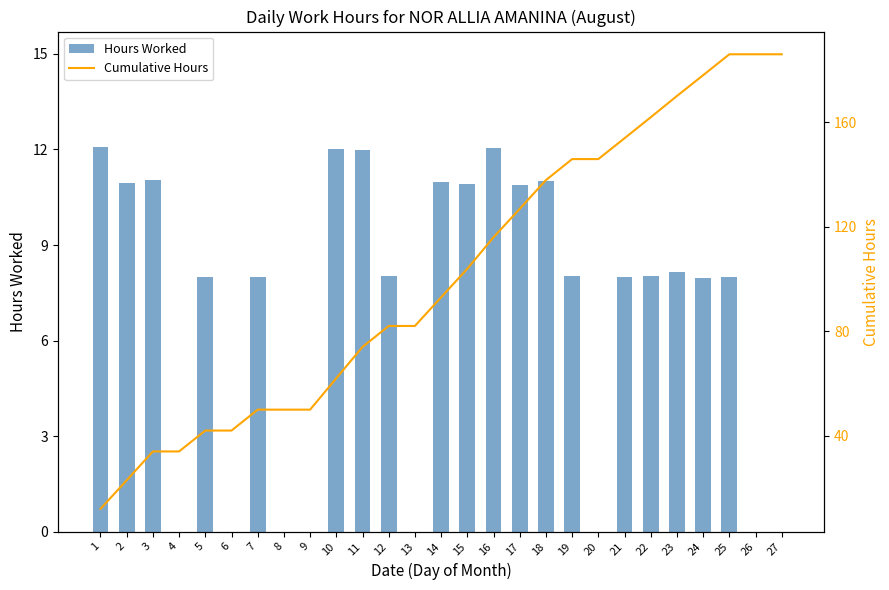

Reading right to left, list all the values displayed in this chart.

Hours Worked: 27=0.0	26=0.0	25=8.0	24=8.0	23=8.2	22=8.0	21=8.0	20=0.0	19=8.0	18=11.0	17=10.9	16=12.0	15=10.9	14=11.0	13=0.0	12=8.0	11=12.0	10=12.0	9=0.0	8=0.0	7=8.0	6=0.0	5=8.0	4=0.0	3=11.0	2=10.9	1=12.1
Cumulative Hours: 27=186.0	26=186.0	25=186.0	24=178.0	23=170.1	22=161.9	21=153.9	20=145.9	19=145.9	18=137.9	17=126.9	16=116.0	15=104.0	14=93.0	13=82.1	12=82.1	11=74.0	10=62.1	9=50.0	8=50.0	7=50.0	6=42.0	5=42.0	4=34.0	3=34.0	2=23.0	1=12.1